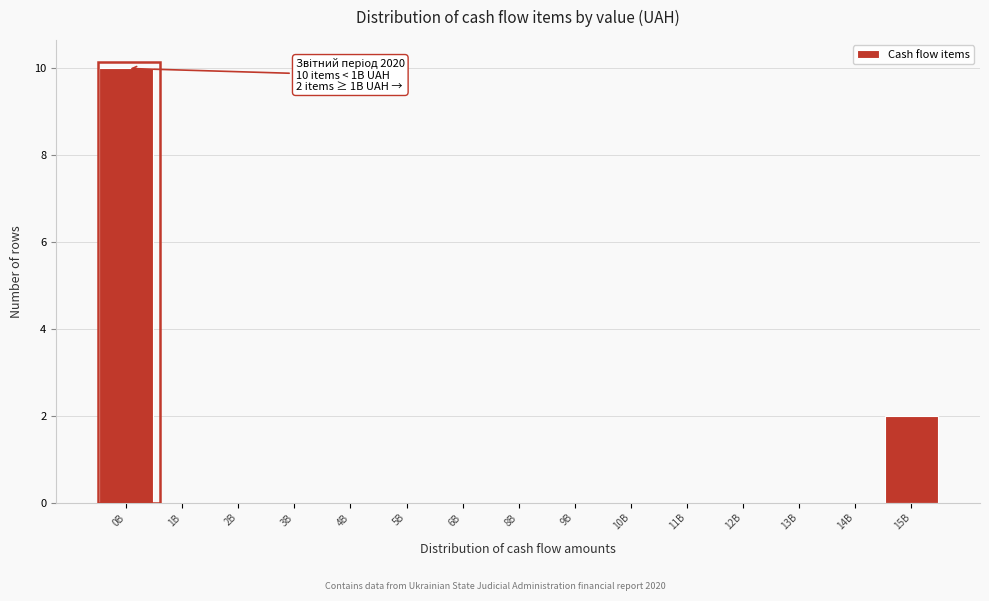

Reading left to right, extract all data points from this chart.

0B=10	1B=0	2B=0	3B=0	4B=0	5B=0	6B=0	8B=0	9B=0	10B=0	11B=0	12B=0	13B=0	14B=0	15B=2